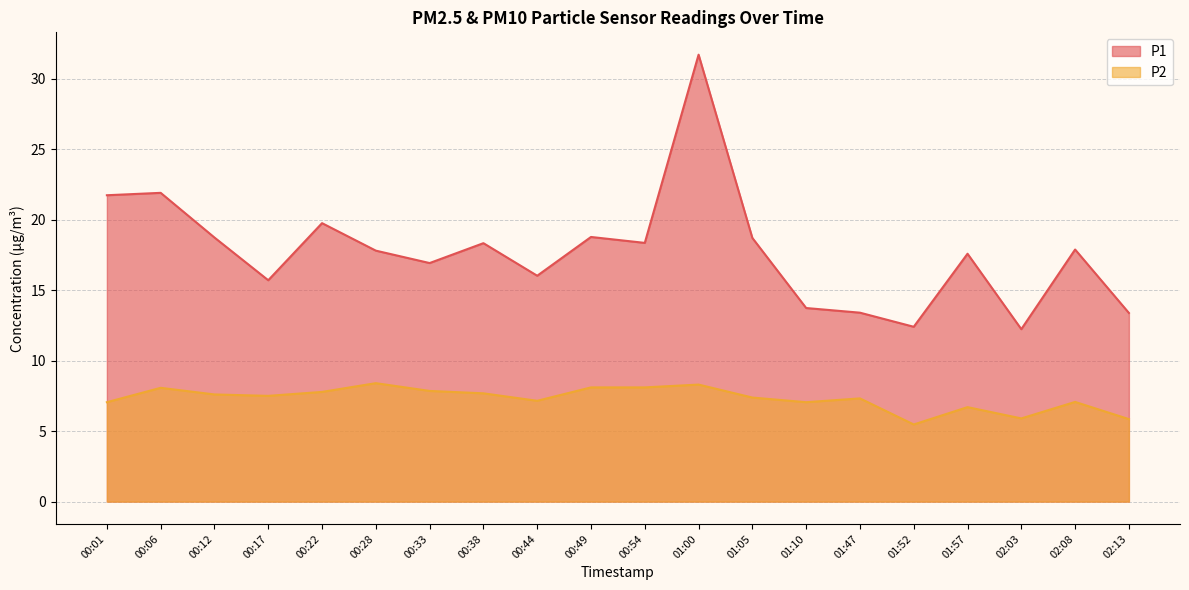

At which category does P2 reach its first local valley?

00:17